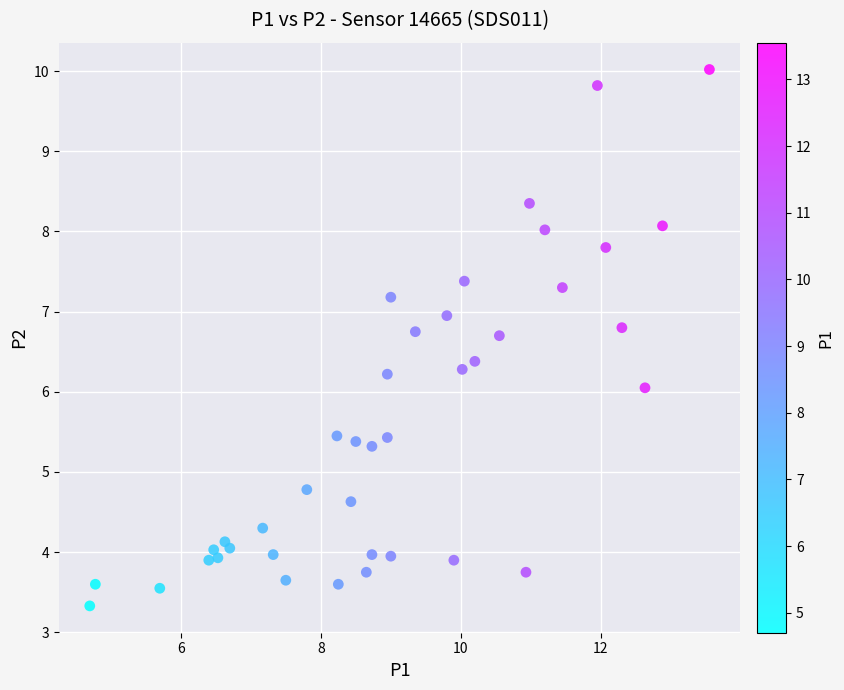

What is the range of Y values (max minus min)?

6.7